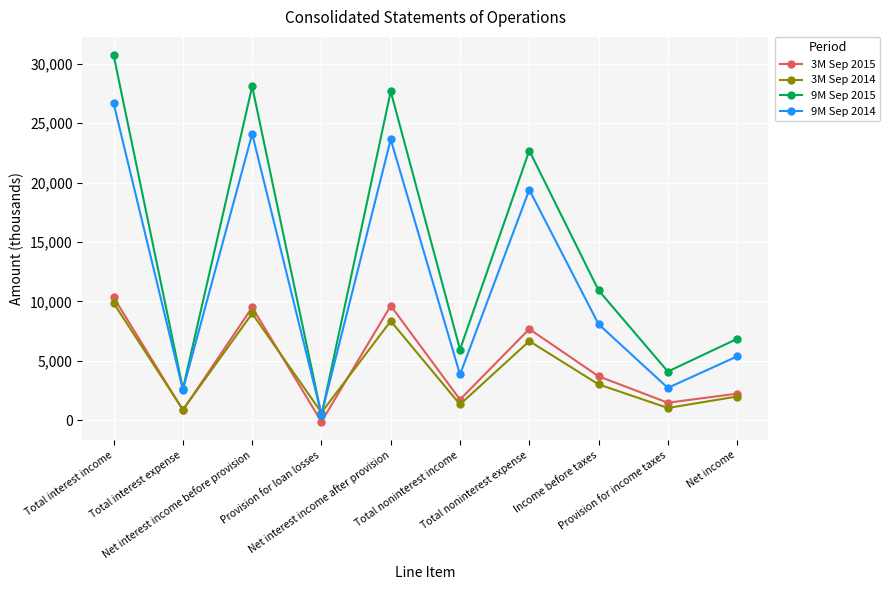

How many series are shown in this chart?

4